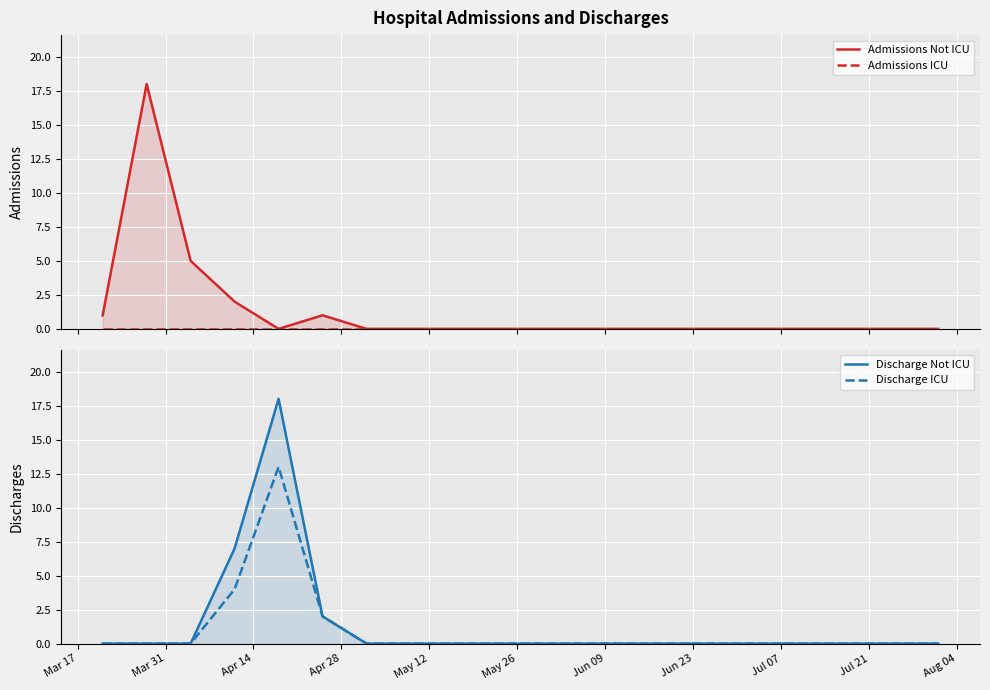

How many lines are shown in the chart?

4